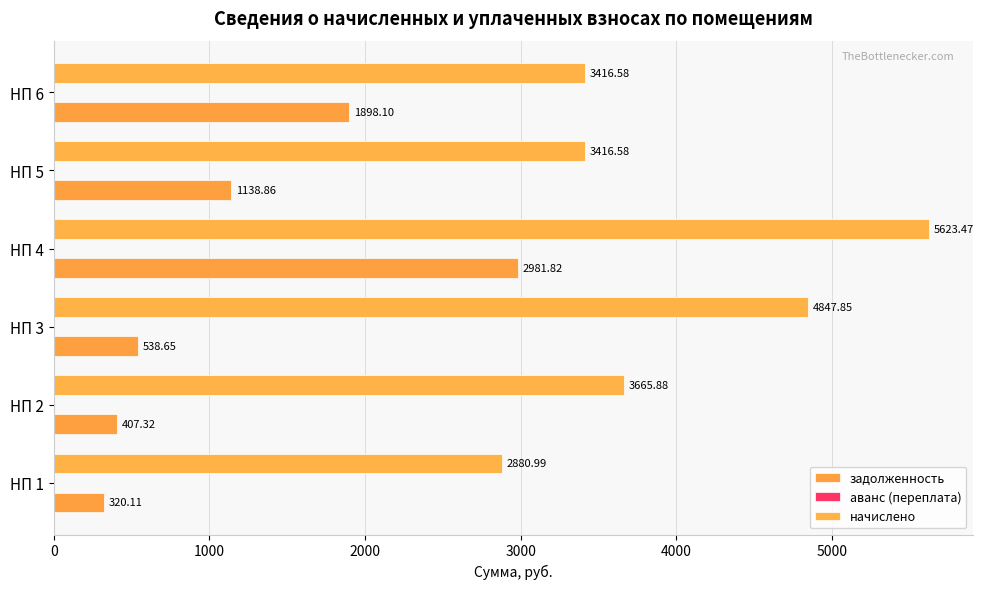

Count the number of categories in the chart.

6